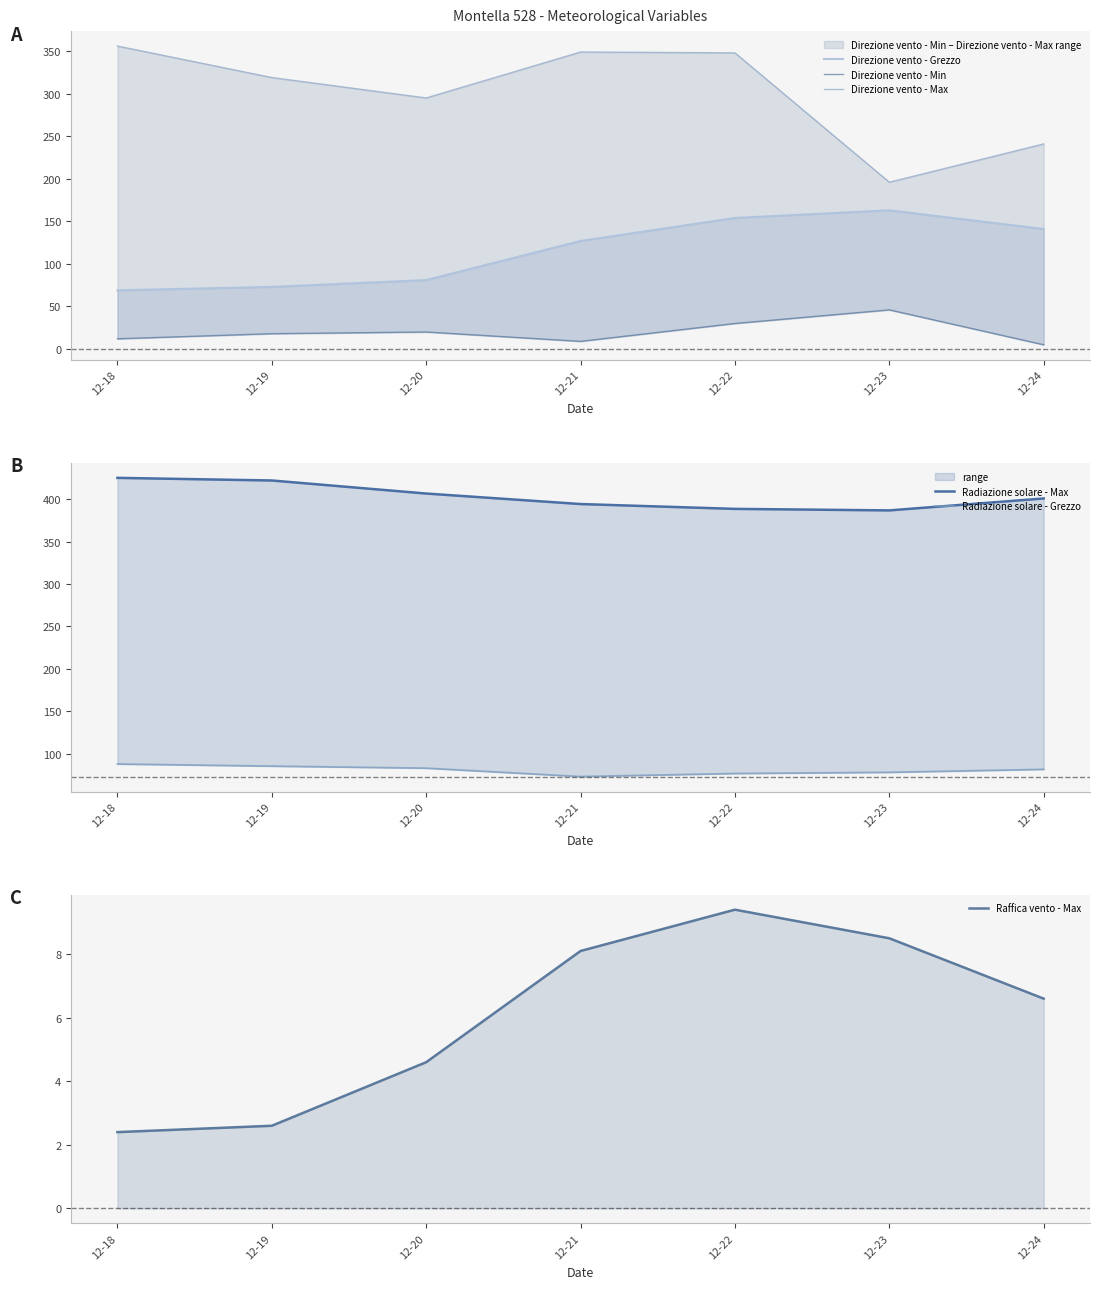

Does the chart display data point markers on the line(s)?

No